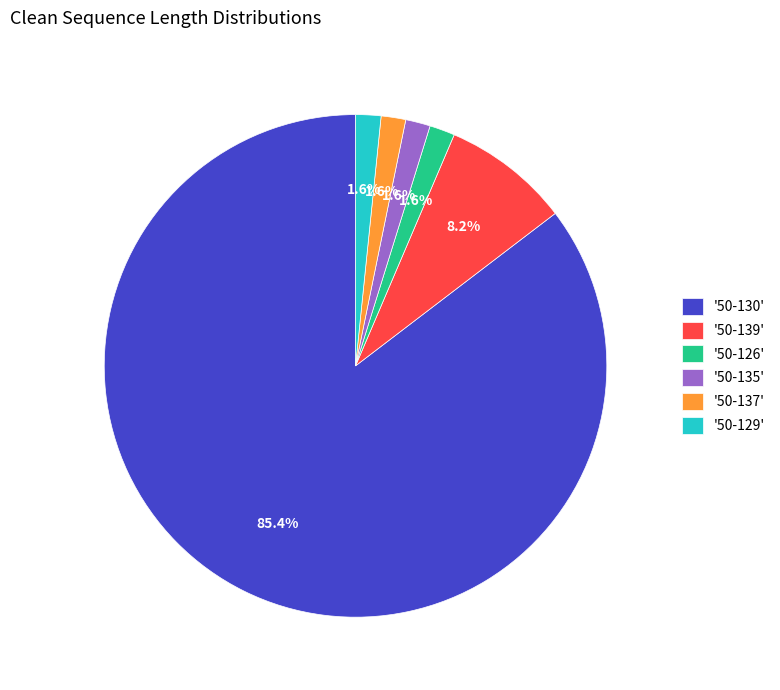

What is the largest slice in the pie chart?

'50-130'